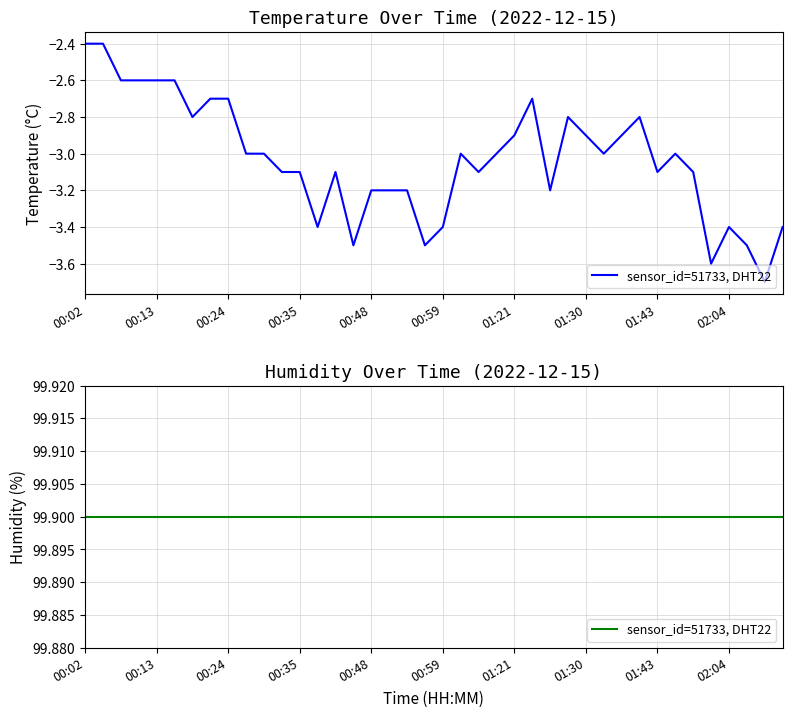

What is the change in value from 01:23 to 01:36?

-0.3